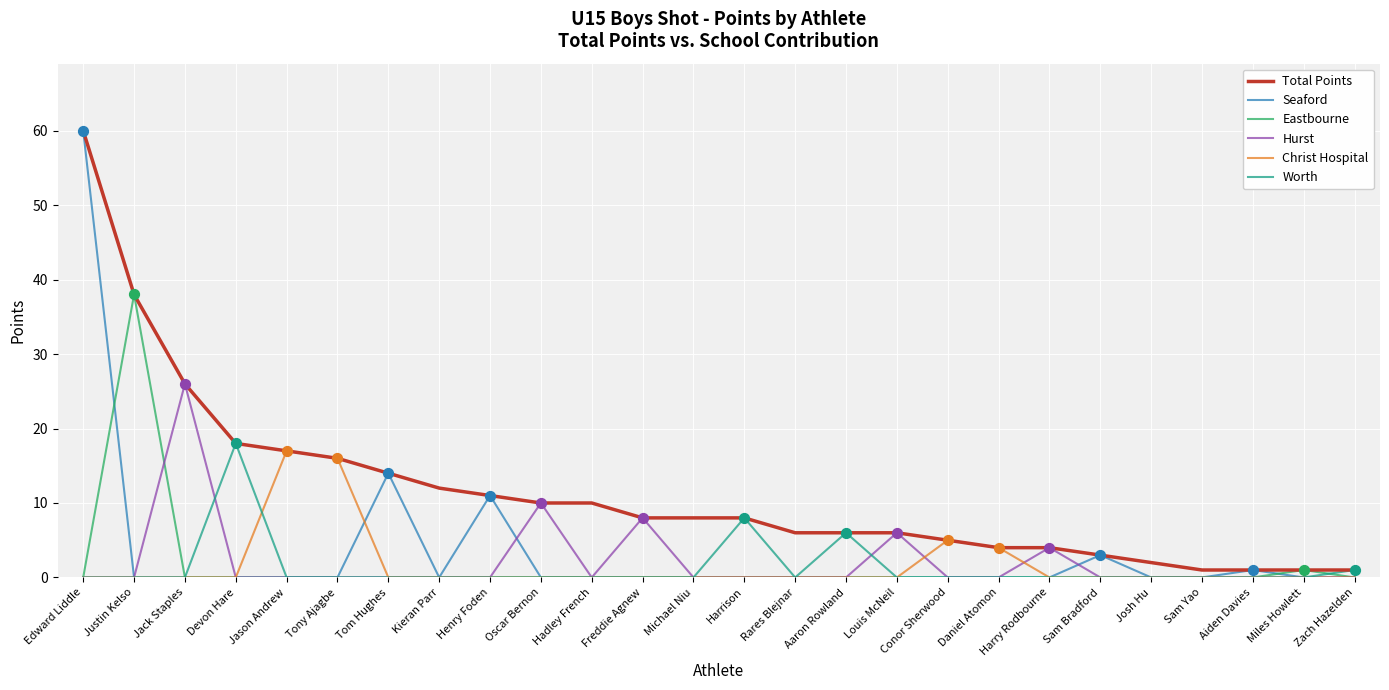

What are all the series names shown in the legend?

Total Points, Seaford, Eastbourne, Hurst, Christ Hospital, Worth